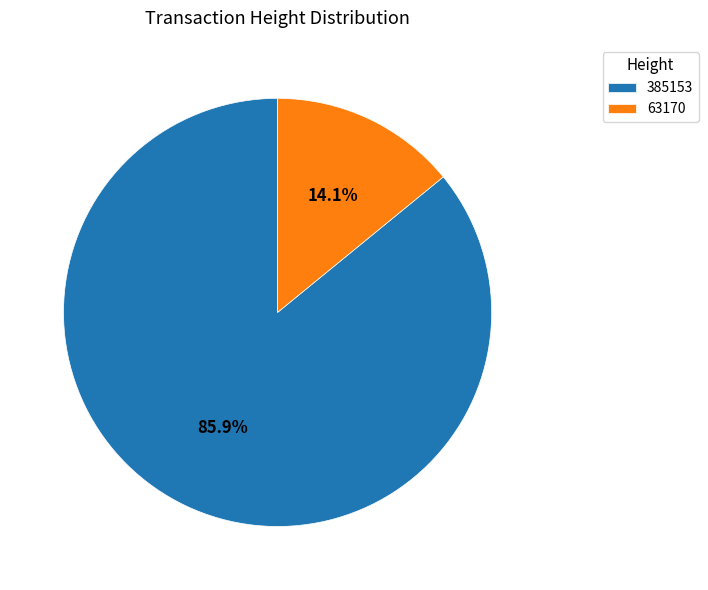

What percentage is the 63170 slice, to the nearest percent?

14%